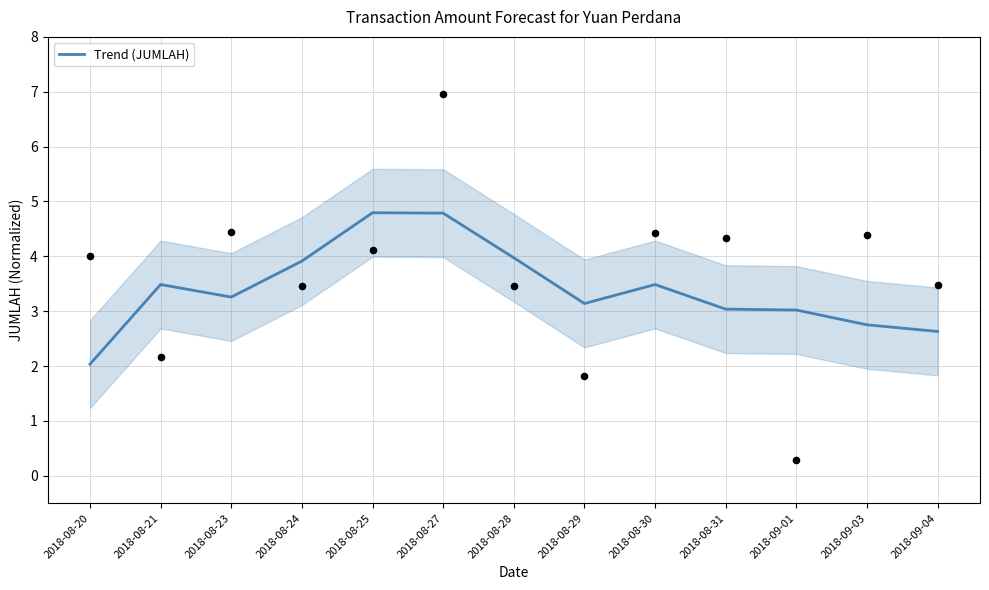

Approximately how many times larger is the value at 2018-09-04 compared to 2018-09-01?

0.9